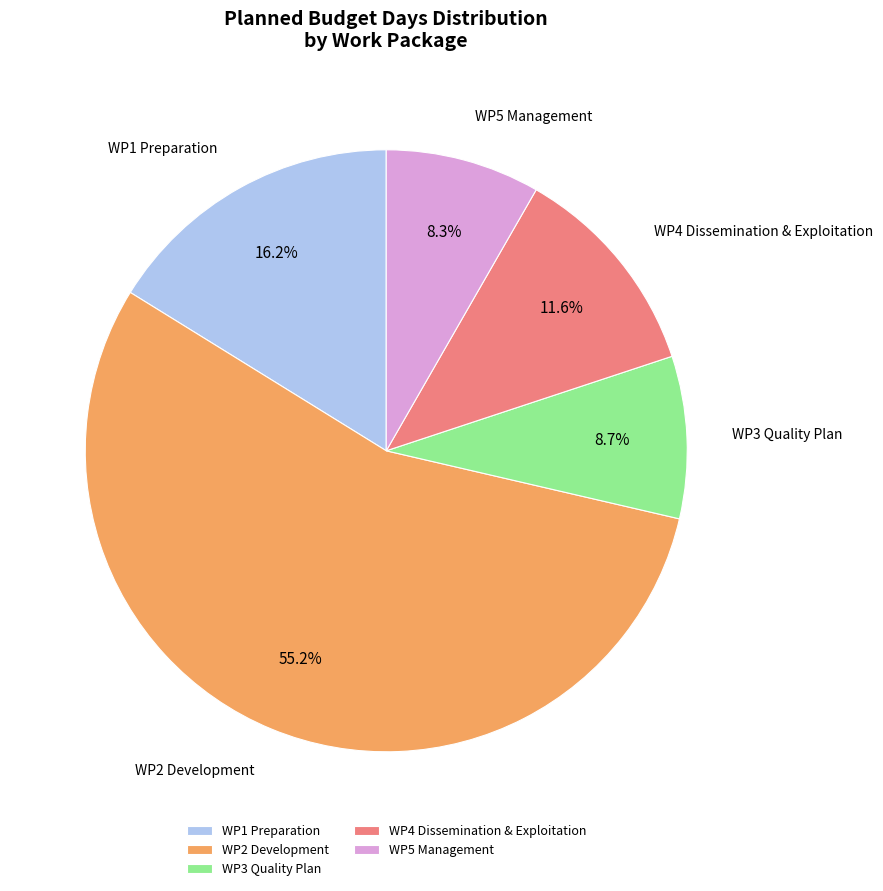

Which has a higher value, WP4 Dissemination & Exploitation or WP3 Quality Plan?

WP4 Dissemination & Exploitation